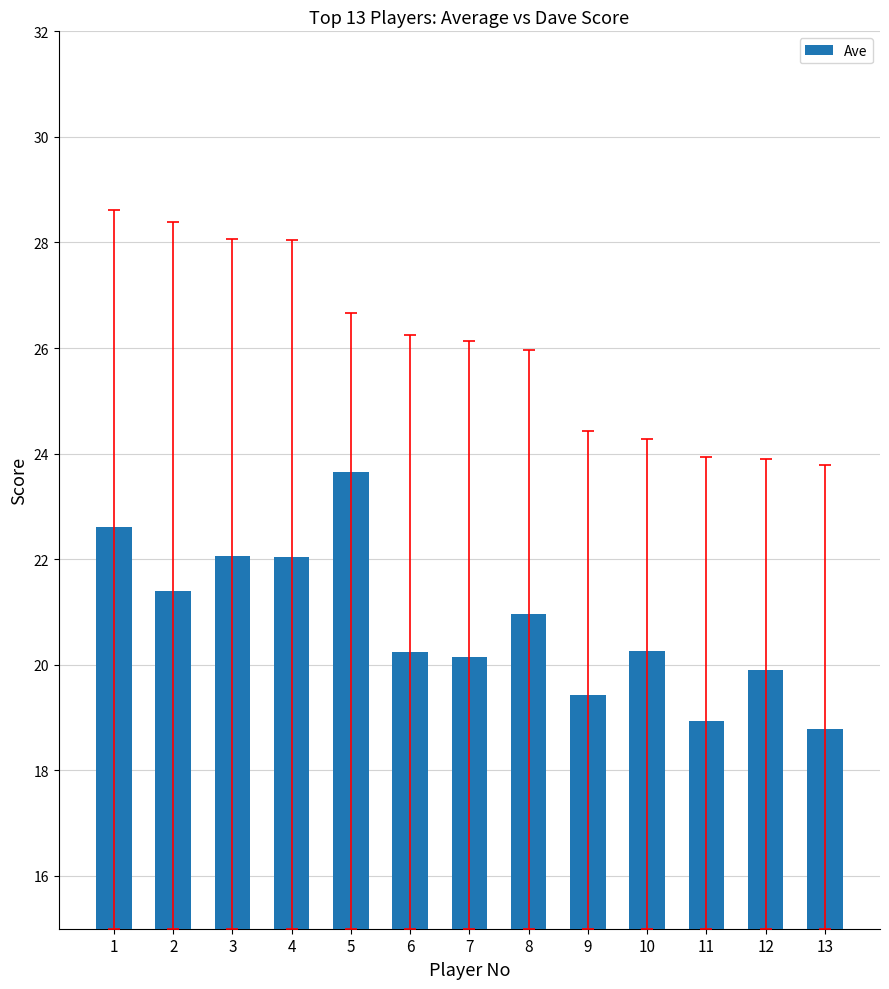

How many categories are shown in the chart?

13